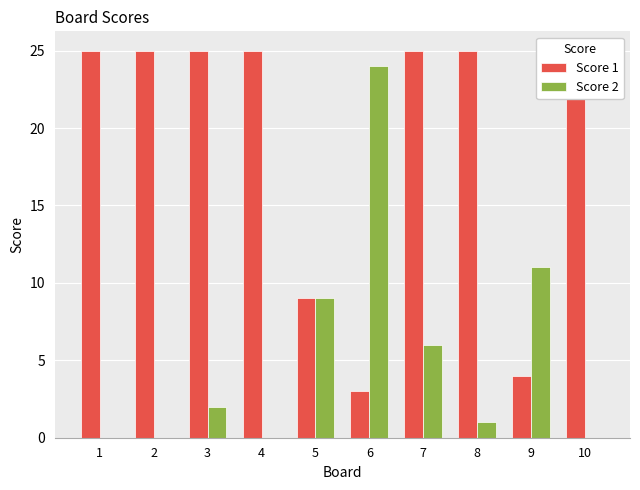

At which label does Score 2 first exceed 2?

5